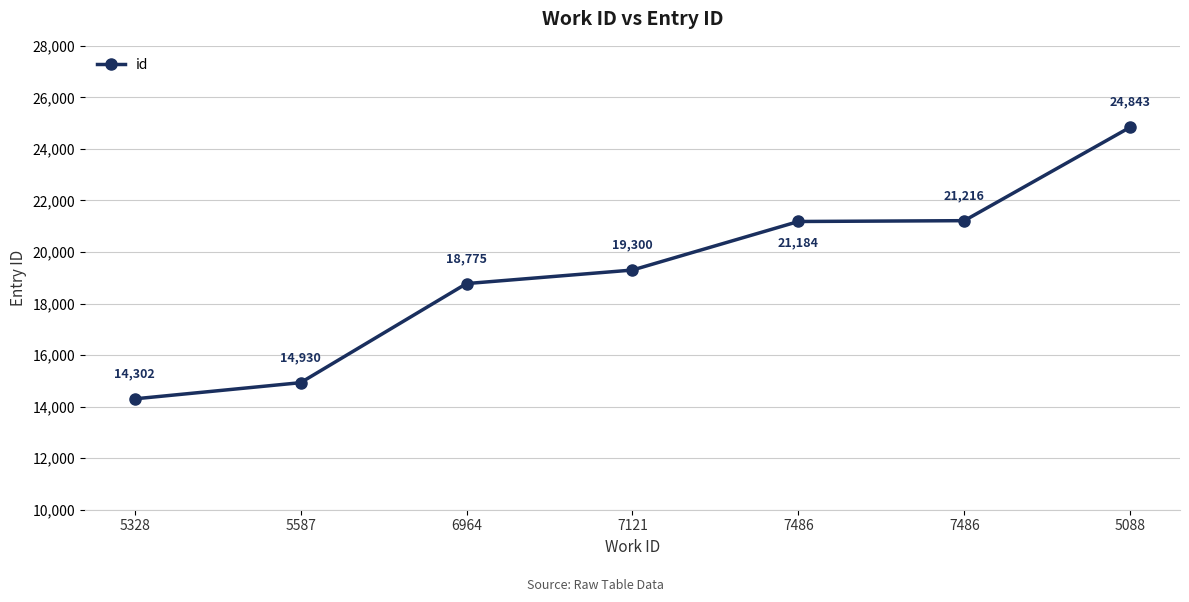

The value at 5587 is 4371. True or false?

False